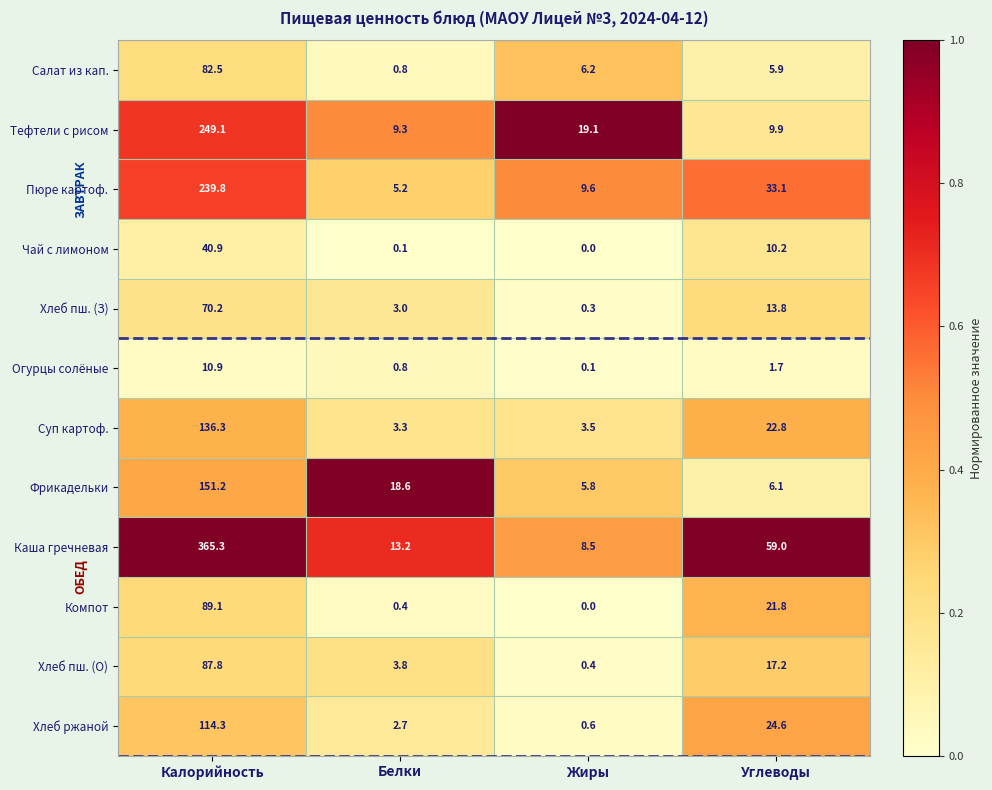

Is it true that Салат из кап. equals 28.6 at Калорийность?

False